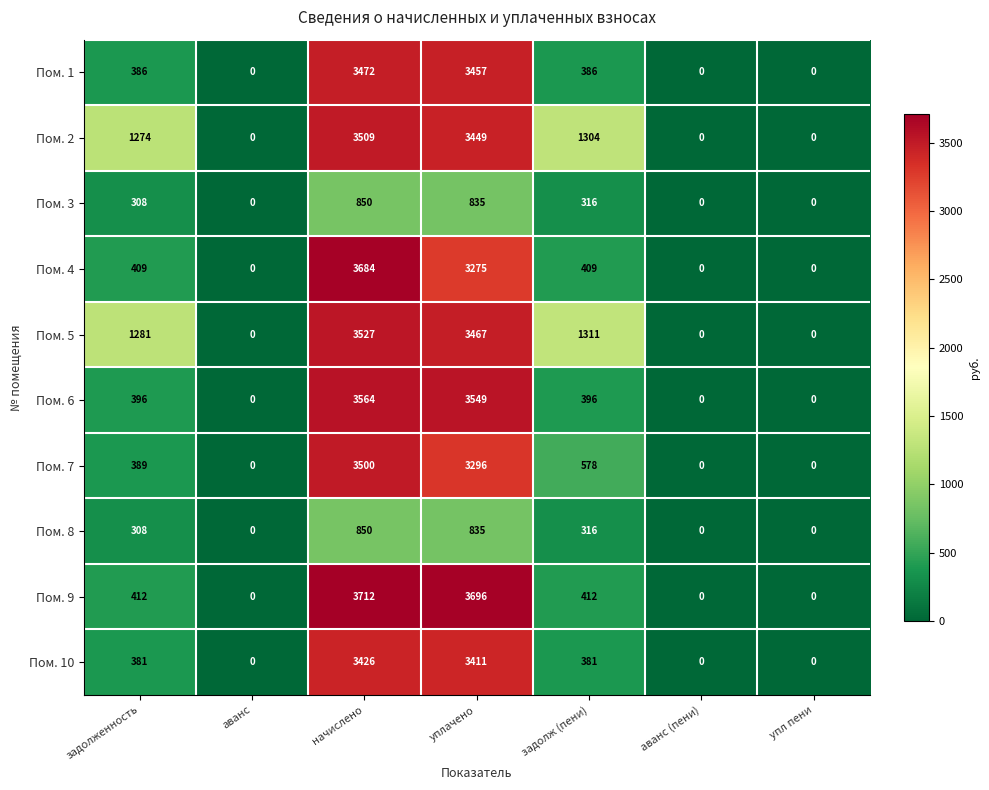

Between уплачено and задолж (пени), which series saw the biggest shift?

Пом. 9